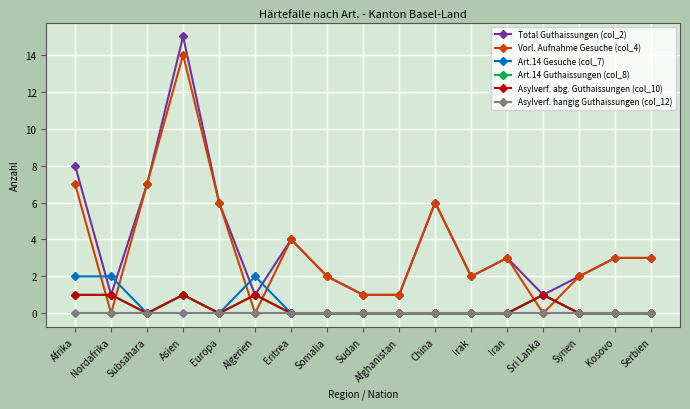

What is the maximum value shown in the chart?

15